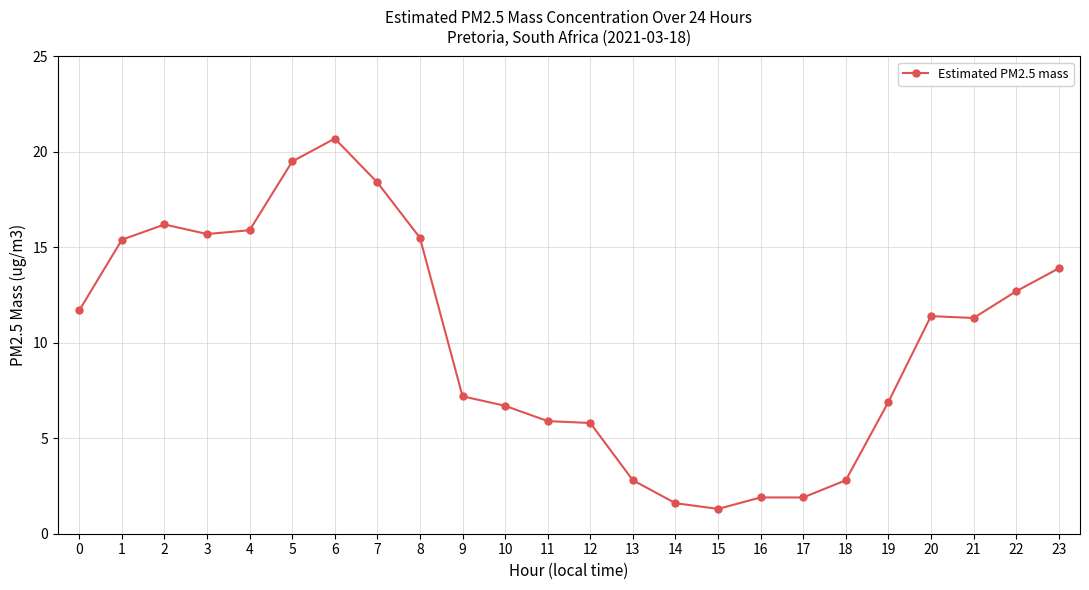

What is the difference between the values at 10 and 16?

4.8